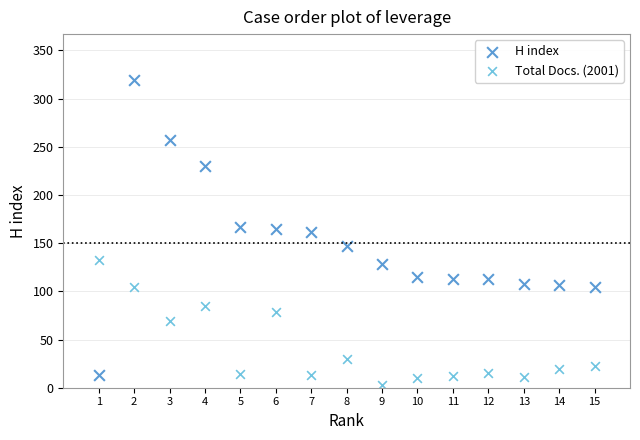

Which series has the widest spread of Y values?

H index